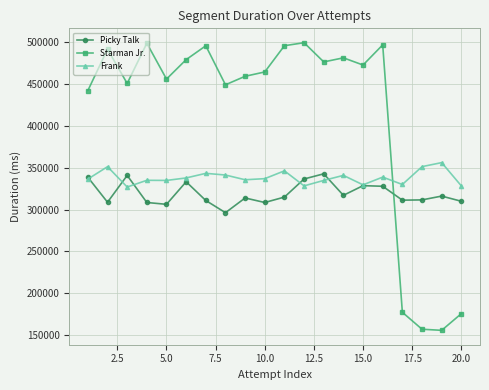

Which series has the largest total across all categories?

Starman Jr.